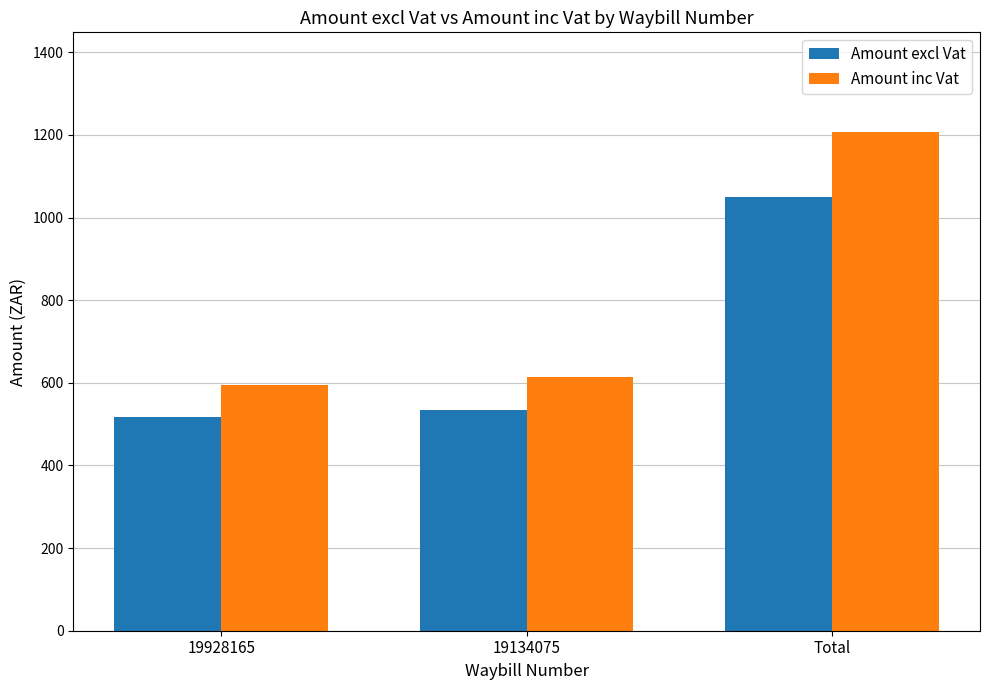

What is the total value across all series at 19928165?

1110.3